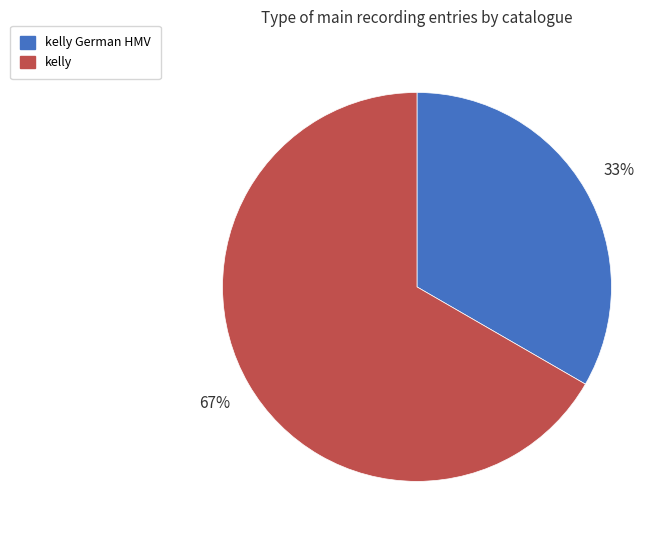

Is there a majority slice in this chart?

Yes